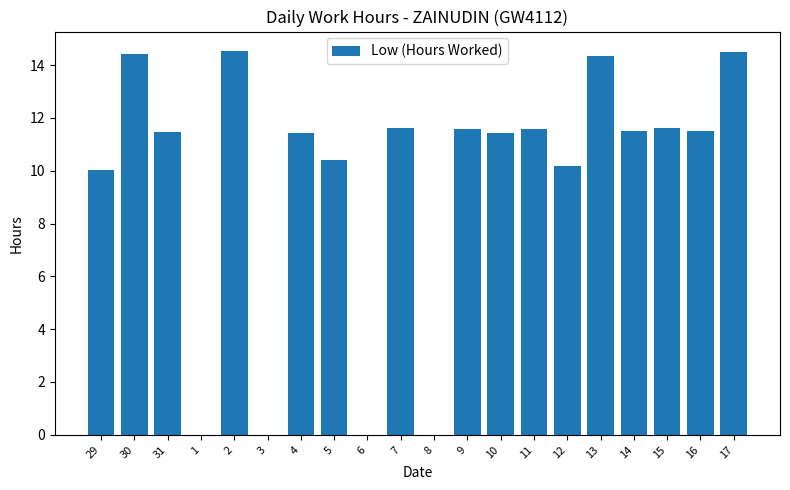

What is the change in value from 7 to 8?

-11.6